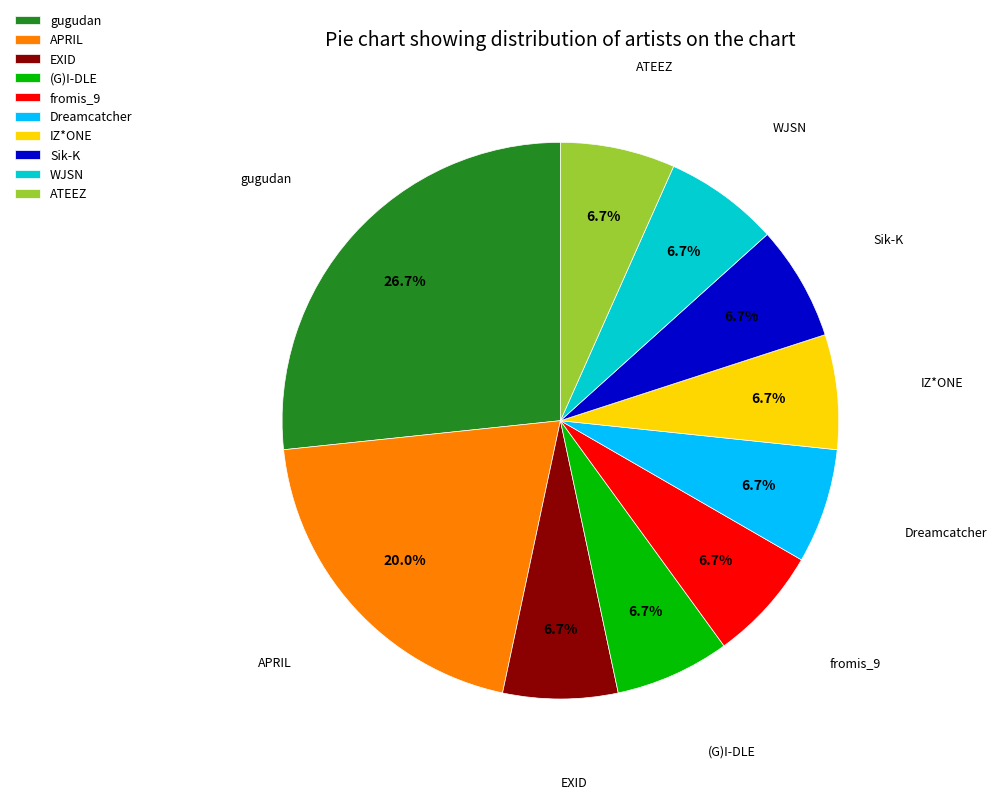

What is the ratio of the value at fromis_9 to the value at IZ*ONE?

1.0